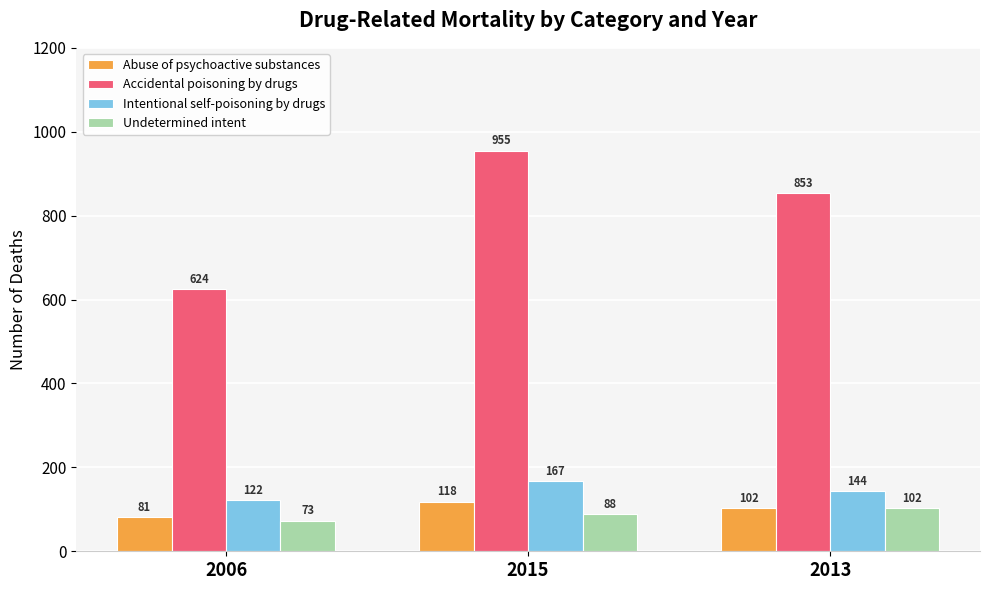

What is the highest value of the Abuse of psychoactive substances series?

118